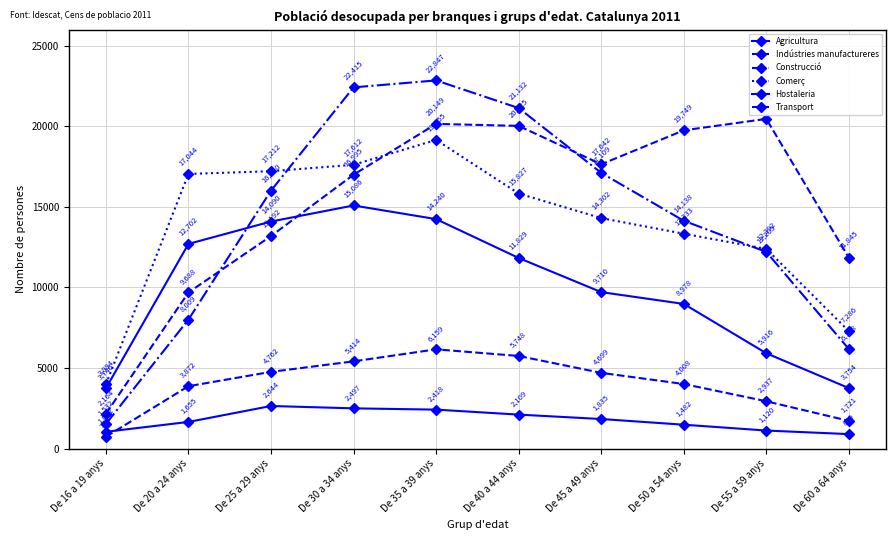

Does the chart have visible grid lines?

Yes